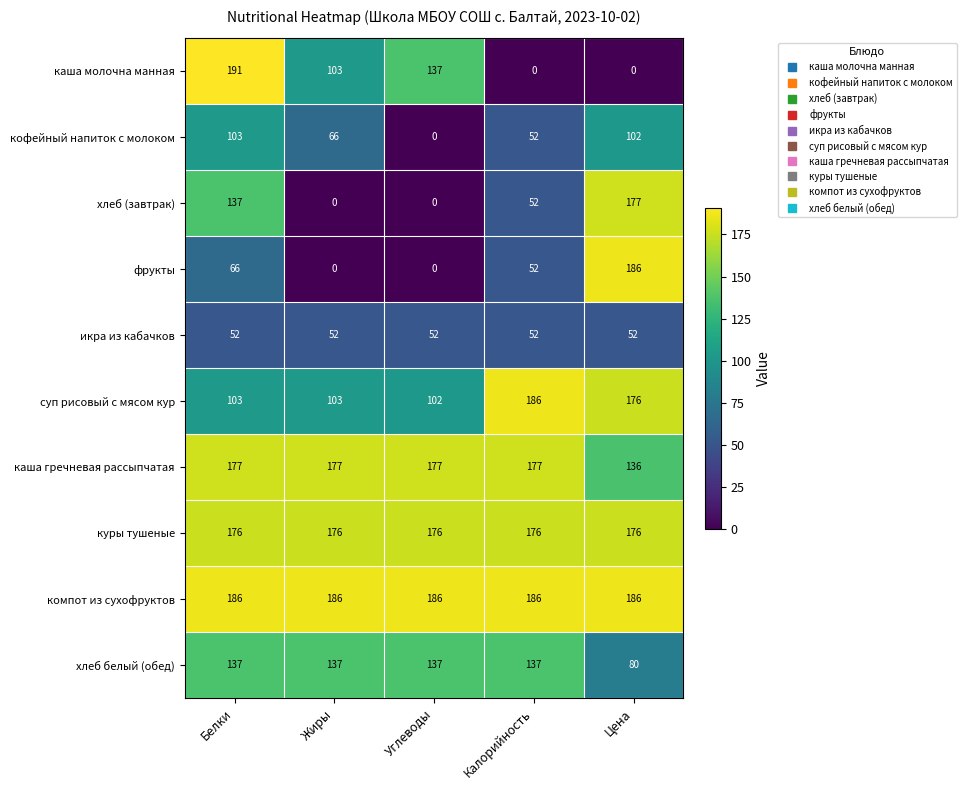

How many data points in кофейный напиток с молоком are less than 66?

2